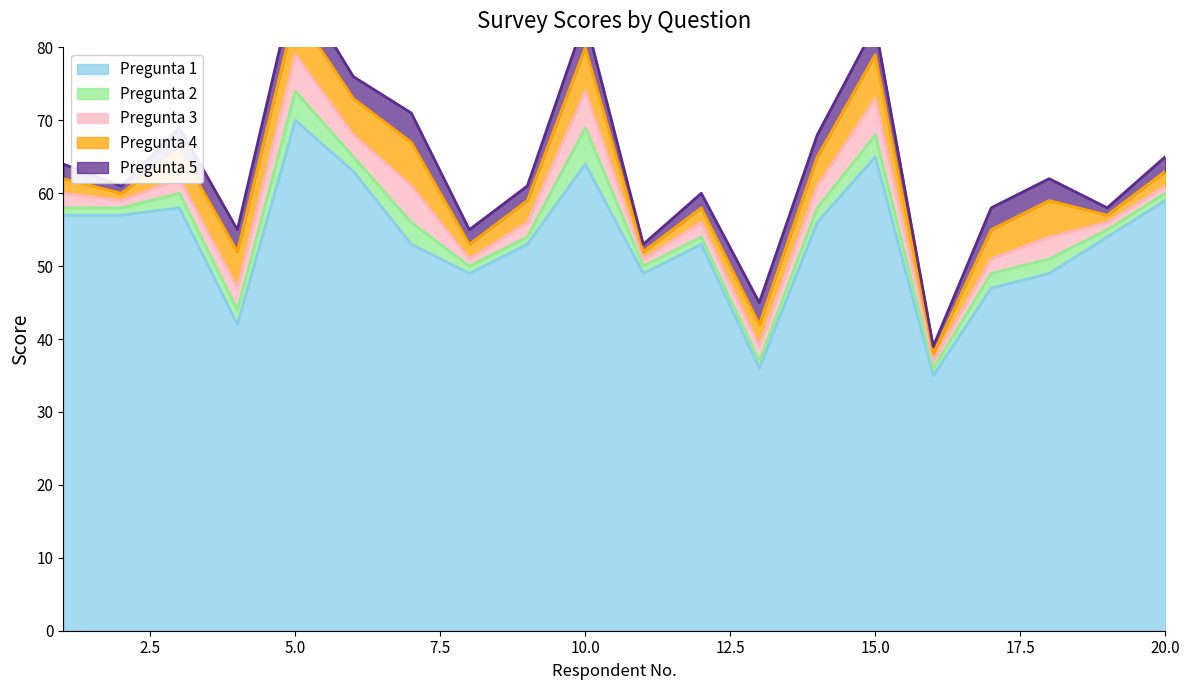

What is the value of the Pregunta 1 point at the 4th from the left?

42